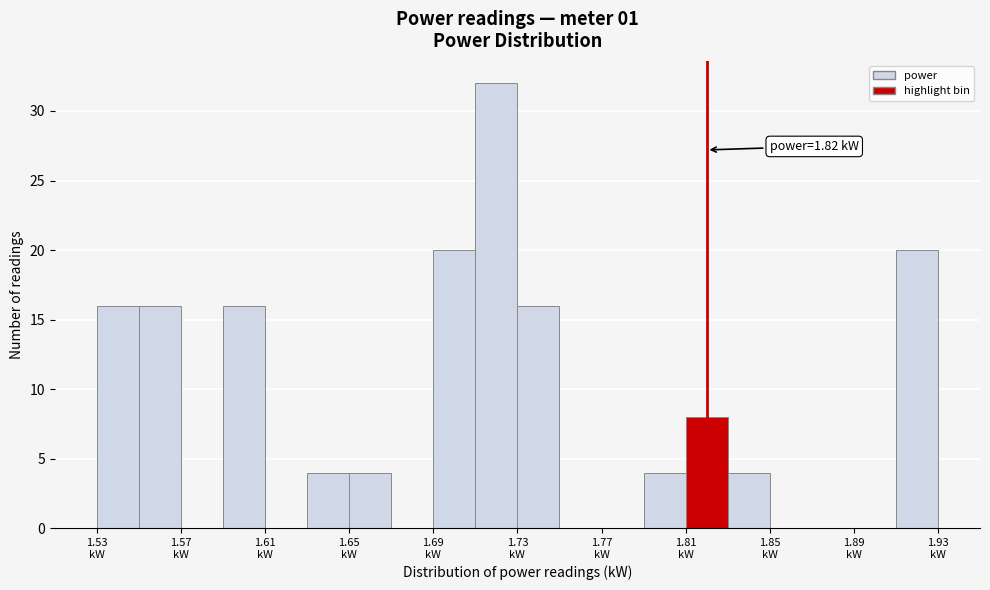

Which range on the x-axis has the tallest bar?

1.71 to 1.73